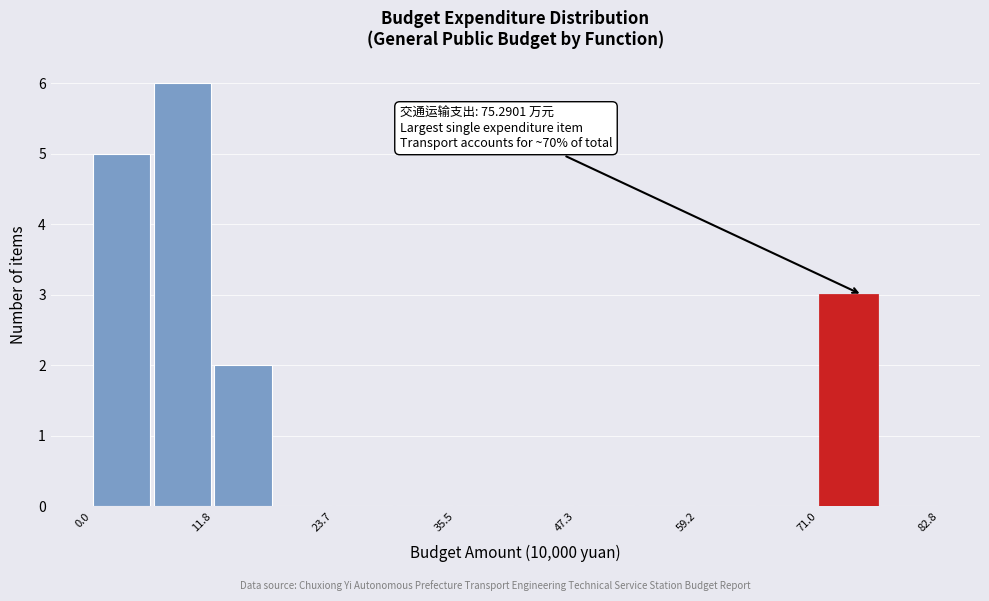

Around what value on the x-axis is the tallest bar? Give the approximate position of its centre, as read against the axis.

8